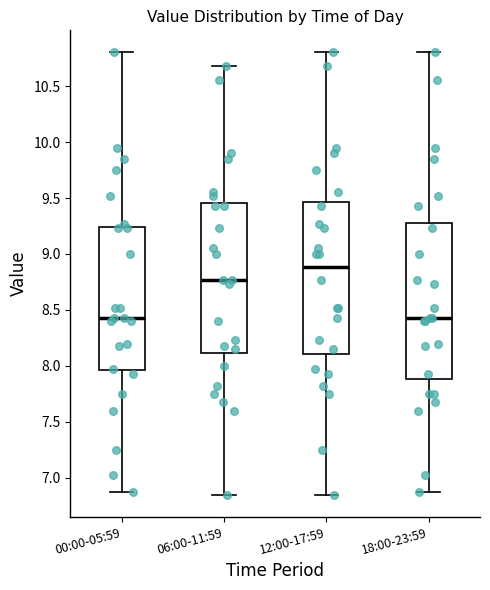

Reading left to right, transcribe this box plot: for each box, give where its median line is, the range the box spans, and where its two whiskers end, as read against the y-axis. The values are not printed on the chart, so give them approximately, as read against the axis.

00:00-05:59: median 8.45, box 7.95 to 9.25, whiskers 6.85 to 10.80
06:00-11:59: median 8.75, box 8.10 to 9.45, whiskers 6.85 to 10.70
12:00-17:59: median 8.90, box 8.10 to 9.45, whiskers 6.85 to 10.80
18:00-23:59: median 8.45, box 7.90 to 9.30, whiskers 6.85 to 10.80